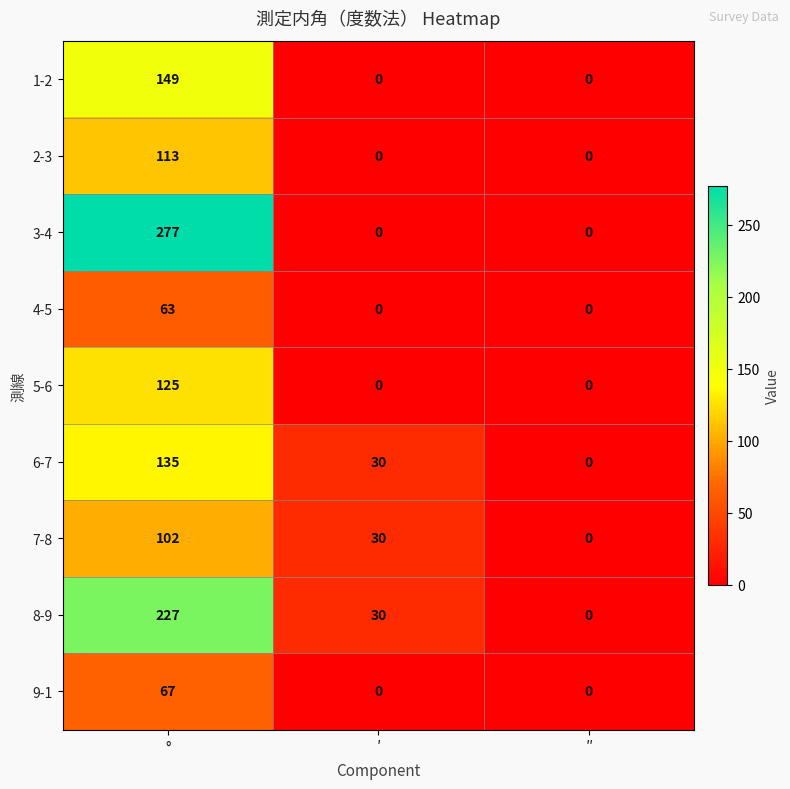

Is it true that 8-9 equals 30 at ′?

True